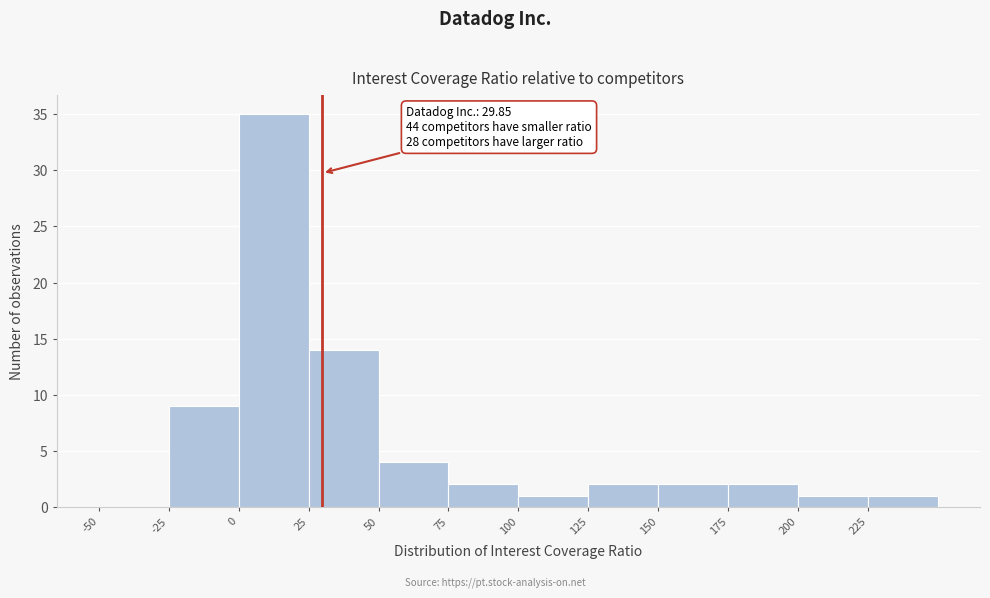

Which range on the x-axis has the tallest bar?

0 to 25